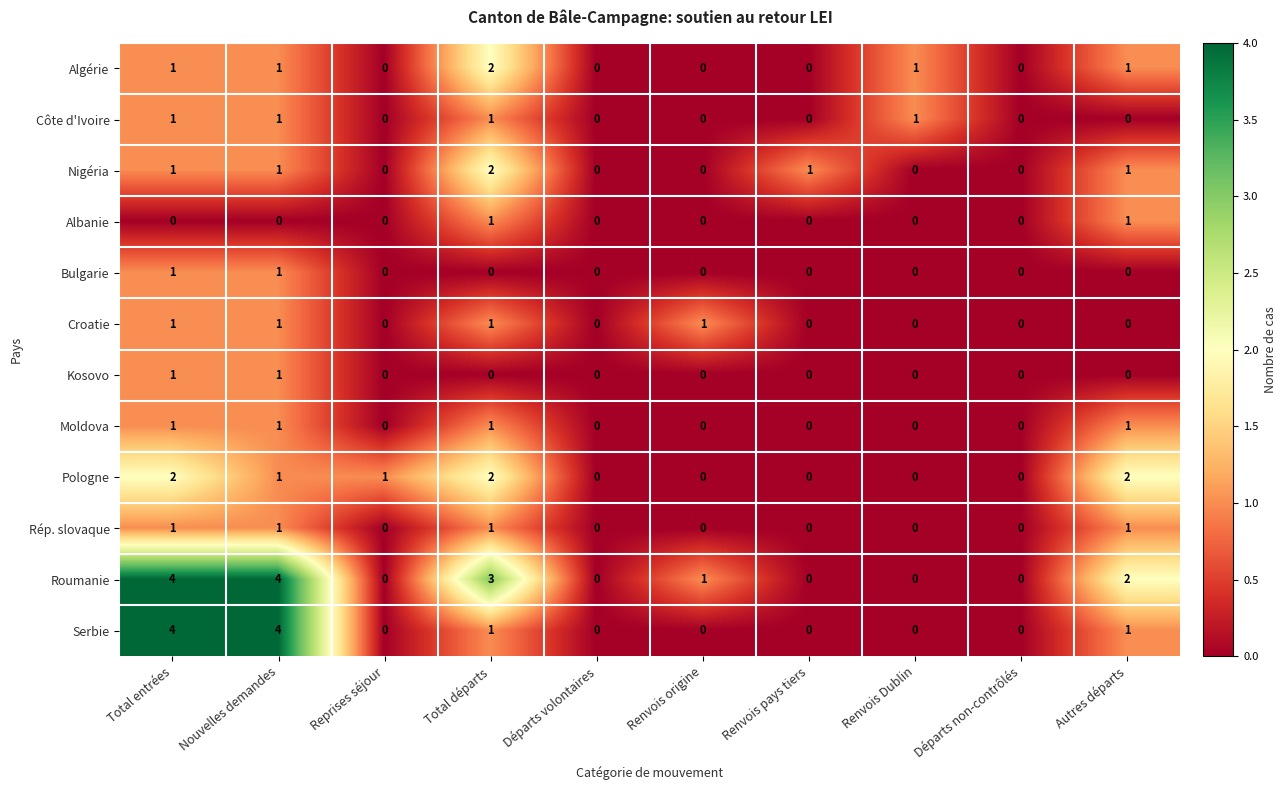

Which series changed the most between Total entrées and Nouvelles demandes?

Pologne